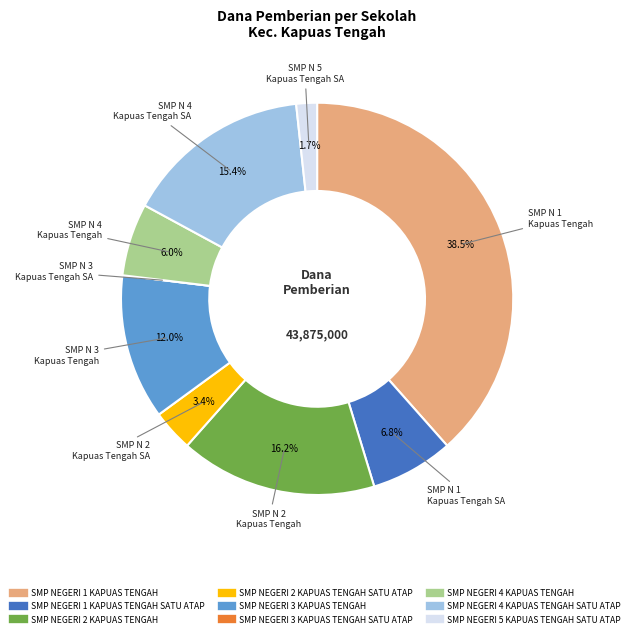

Is there a majority slice in this chart?

No